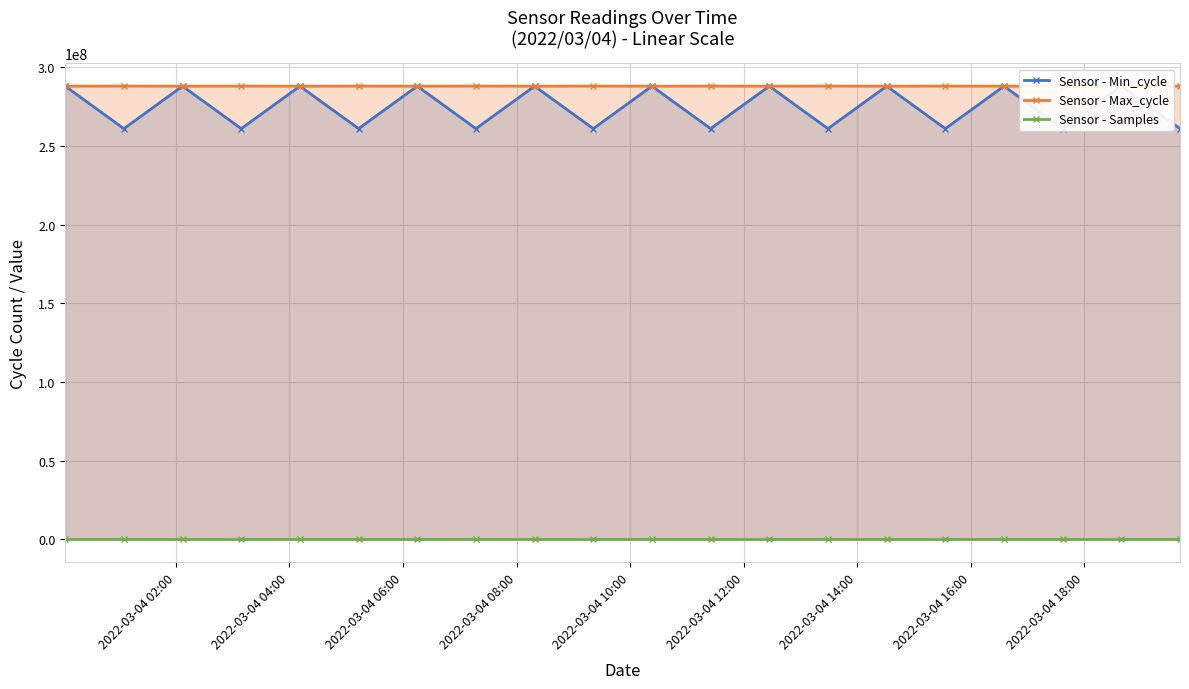

List the series in order of their peak value, lowest first.

Sensor - Samples, Sensor - Min_cycle, Sensor - Max_cycle